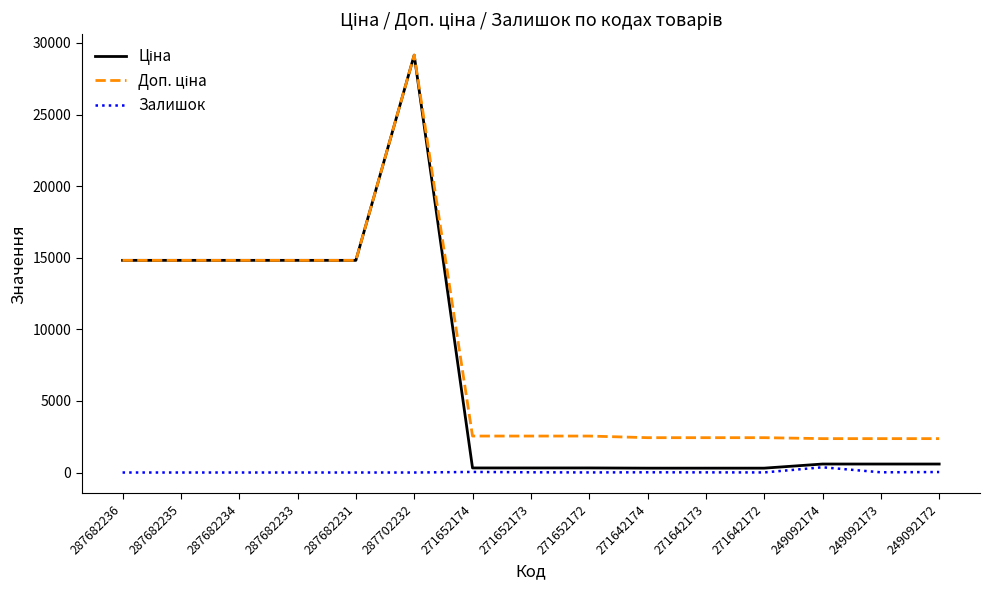

What is the difference between the highest and lowest values at 287682233?

14817.6